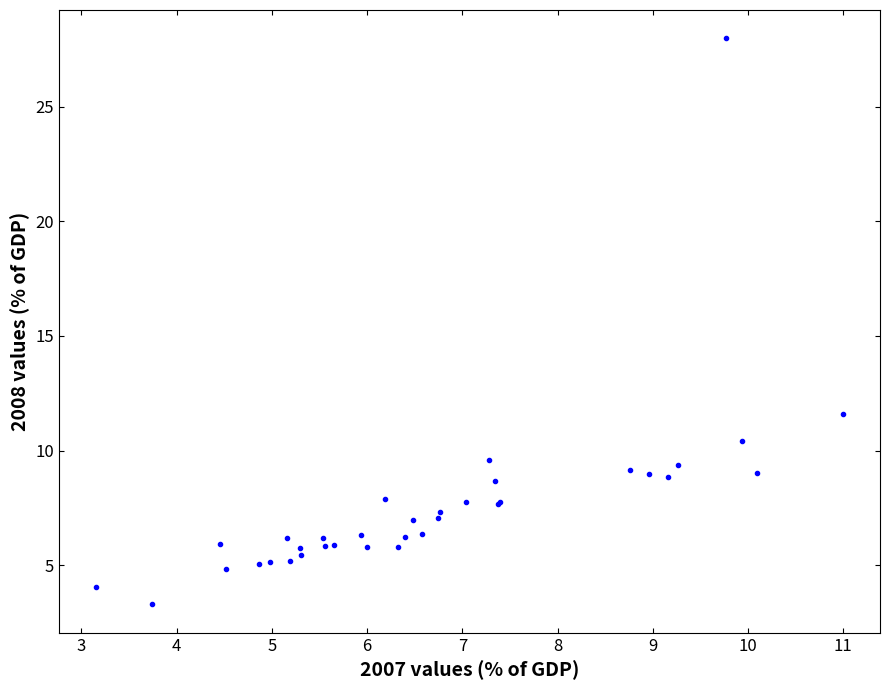

What Y value in the scatter plot is closest to 15?

11.6